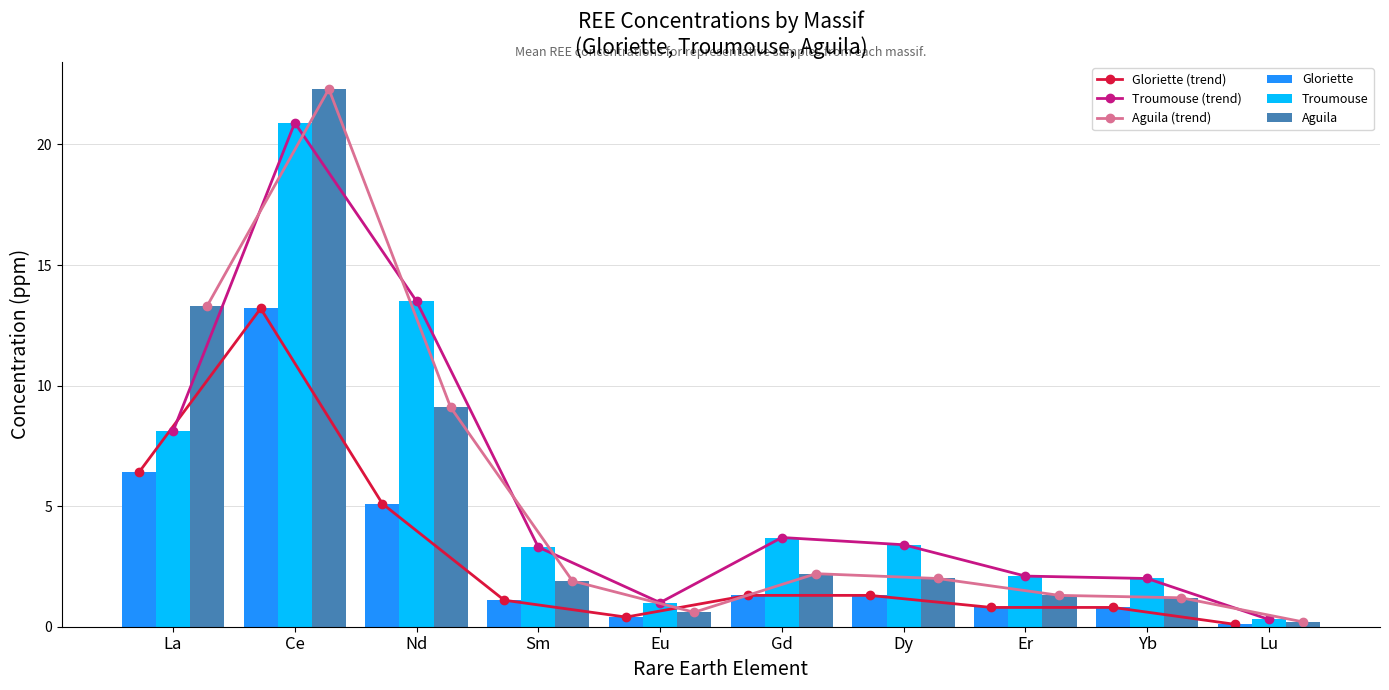

What position from the left is Lu?

10